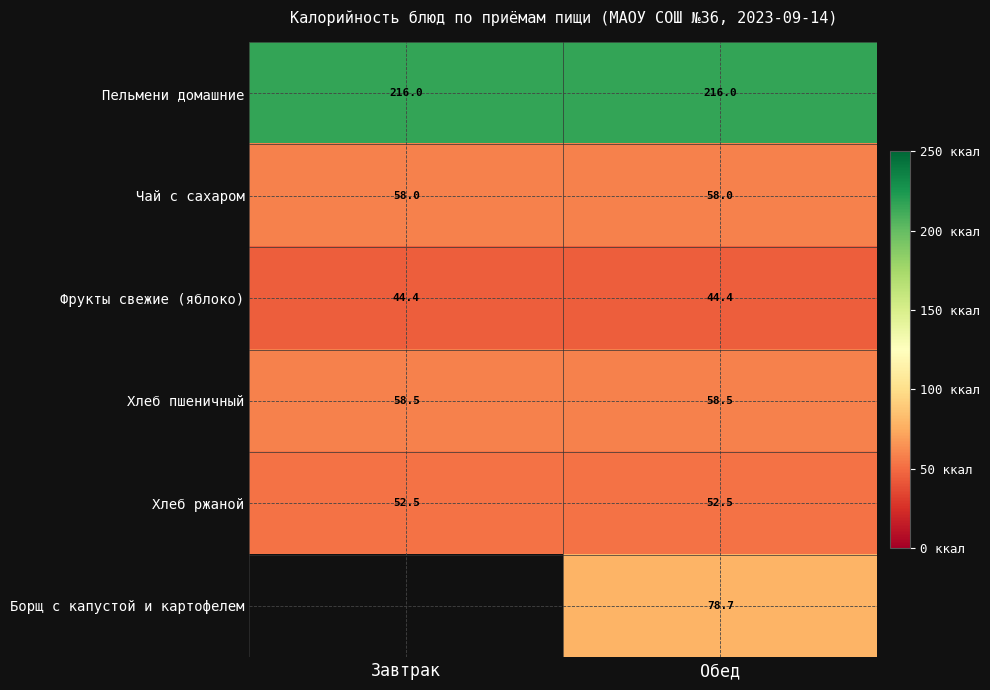

What is the minimum value shown in the chart?

44.4